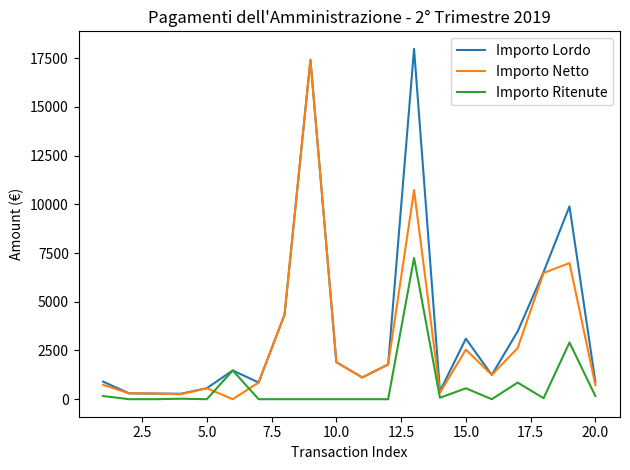

After their last crossing, which series has the higher values: Importo Netto or Importo Ritenute?

Importo Netto